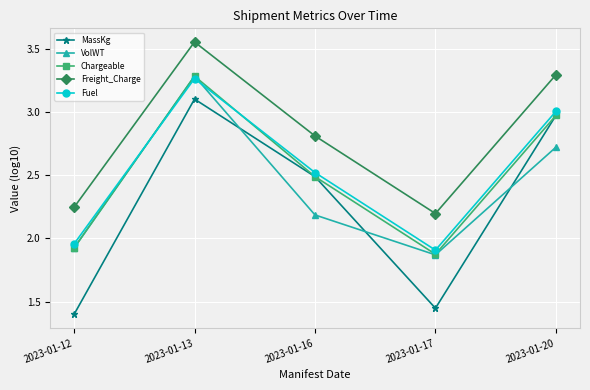

Where do Fuel and VolWT first cross each other?

2023-01-12 and 2023-01-13